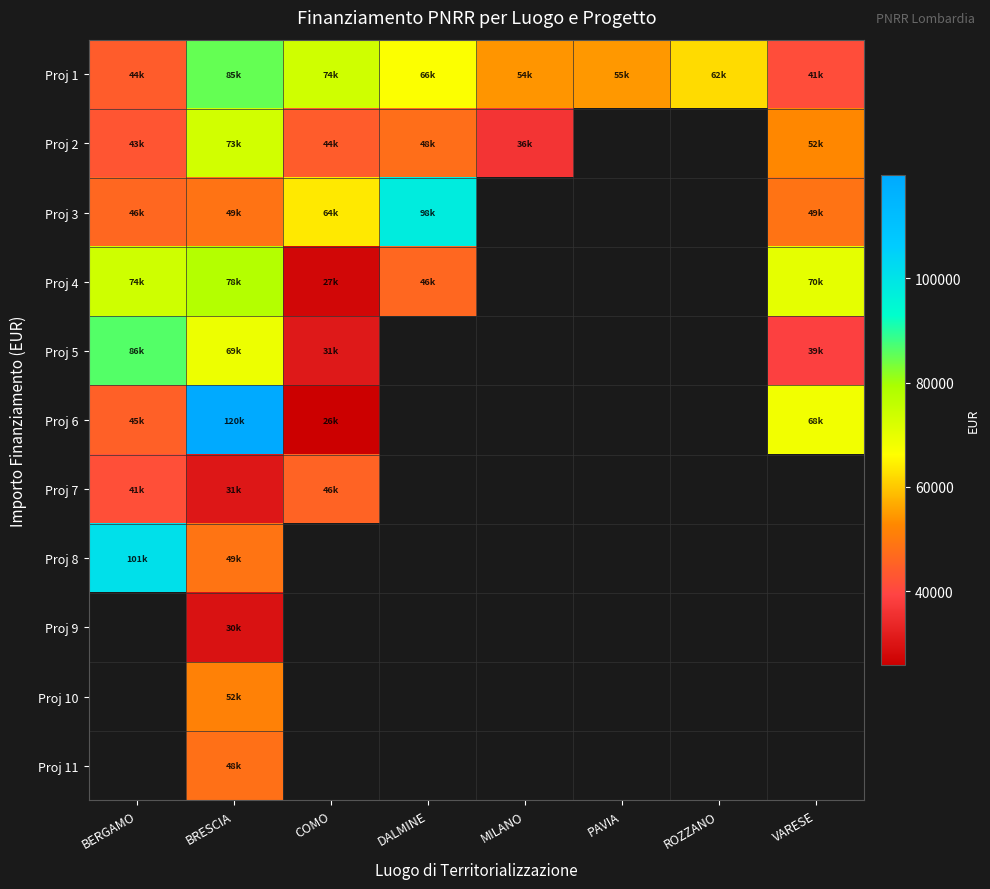

How many series are shown in this chart?

11